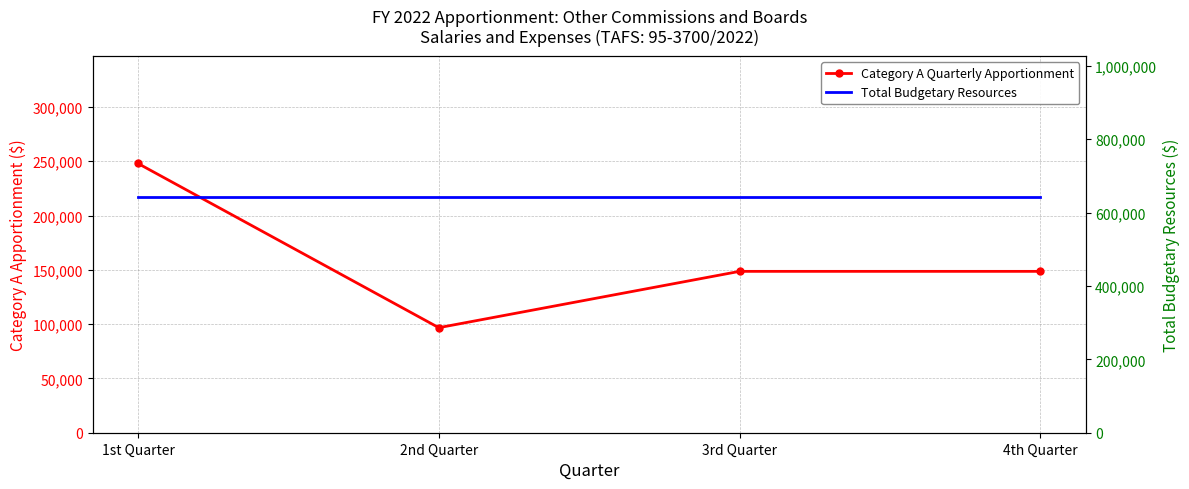

True or false: Total Budgetary Resources and Category A Quarterly Apportionment intersect in this chart.

False